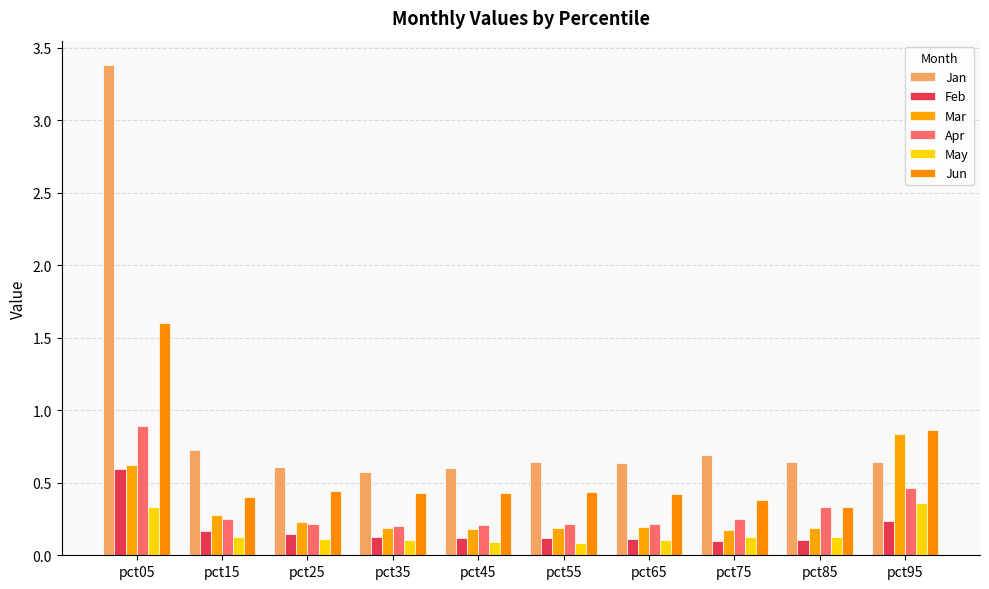

Which series has the widest spread of values?

Jan